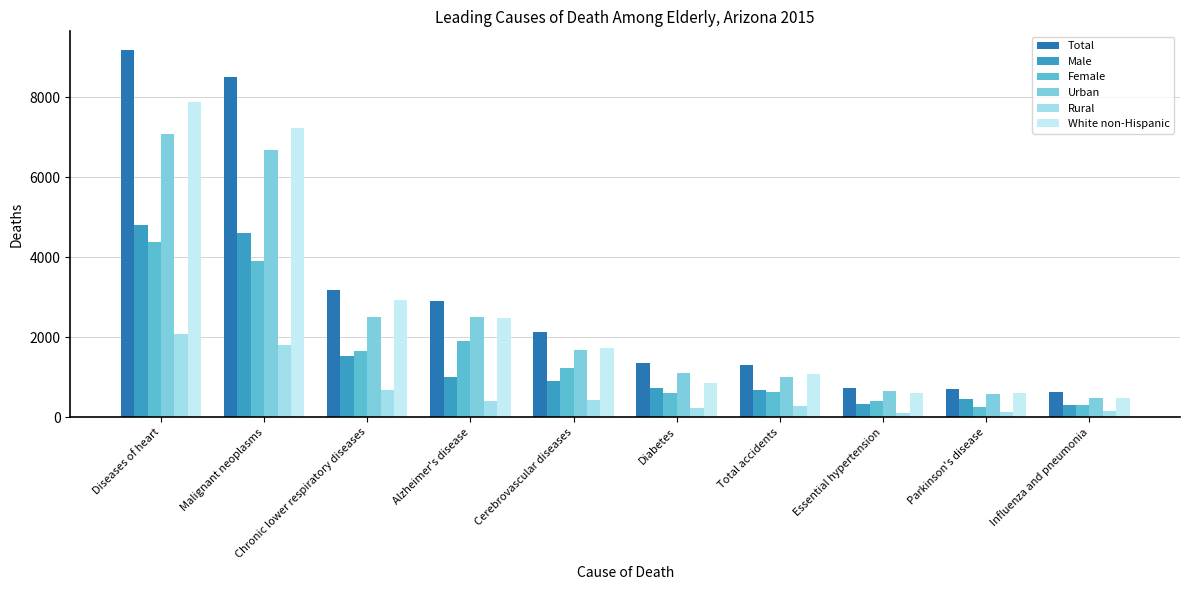

What is the difference between the second highest and second lowest values in the Total series?

7802